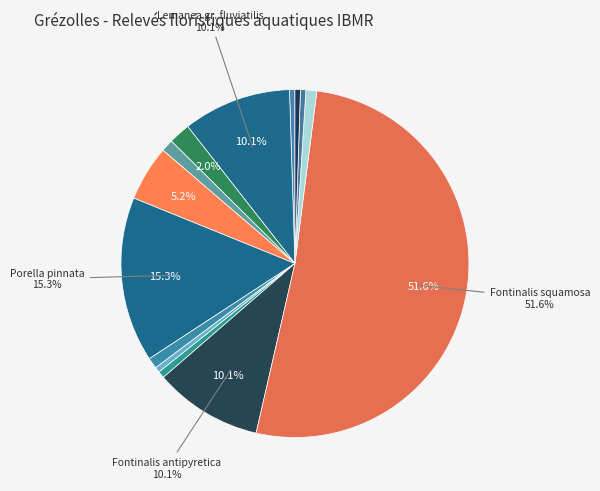

Does any single category account for the majority?

Yes